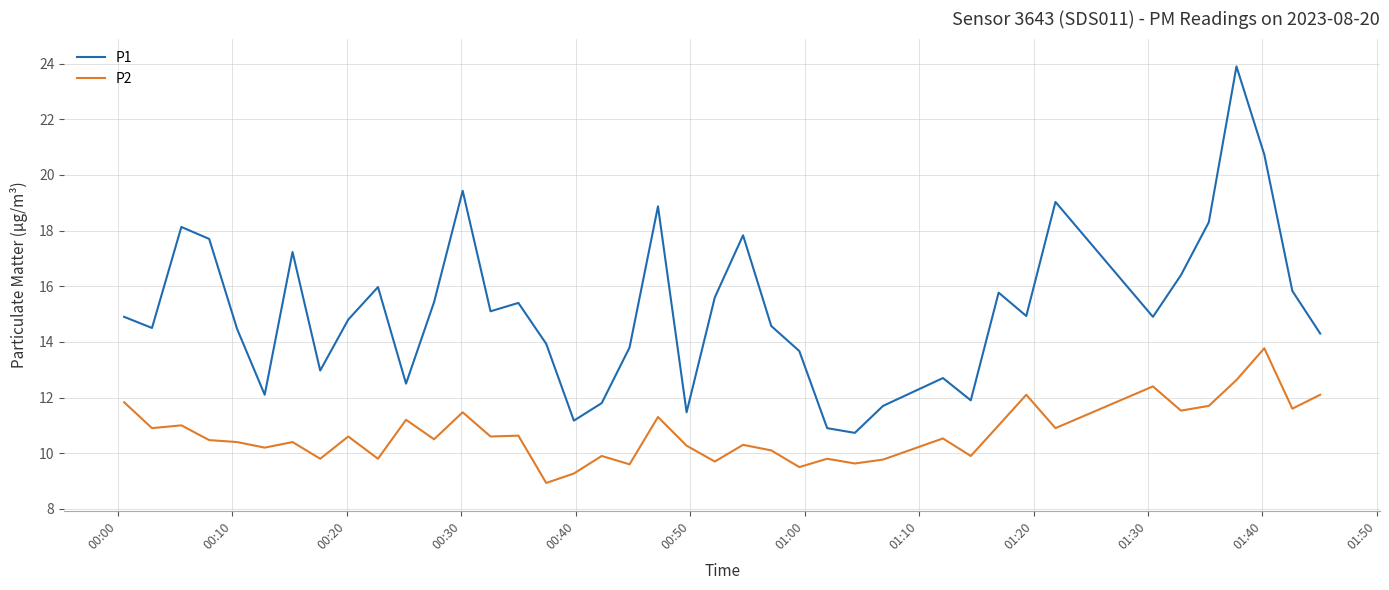

True or false: P2 and P1 intersect in this chart.

False